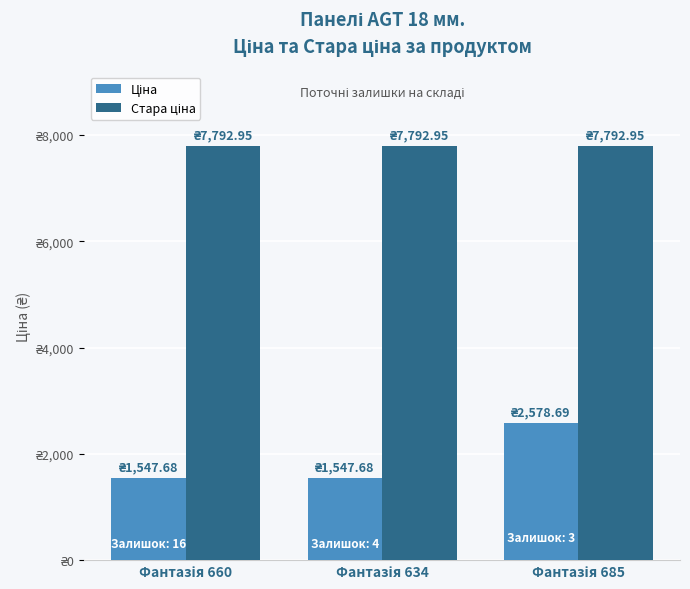

Does the chart contain any negative values?

No